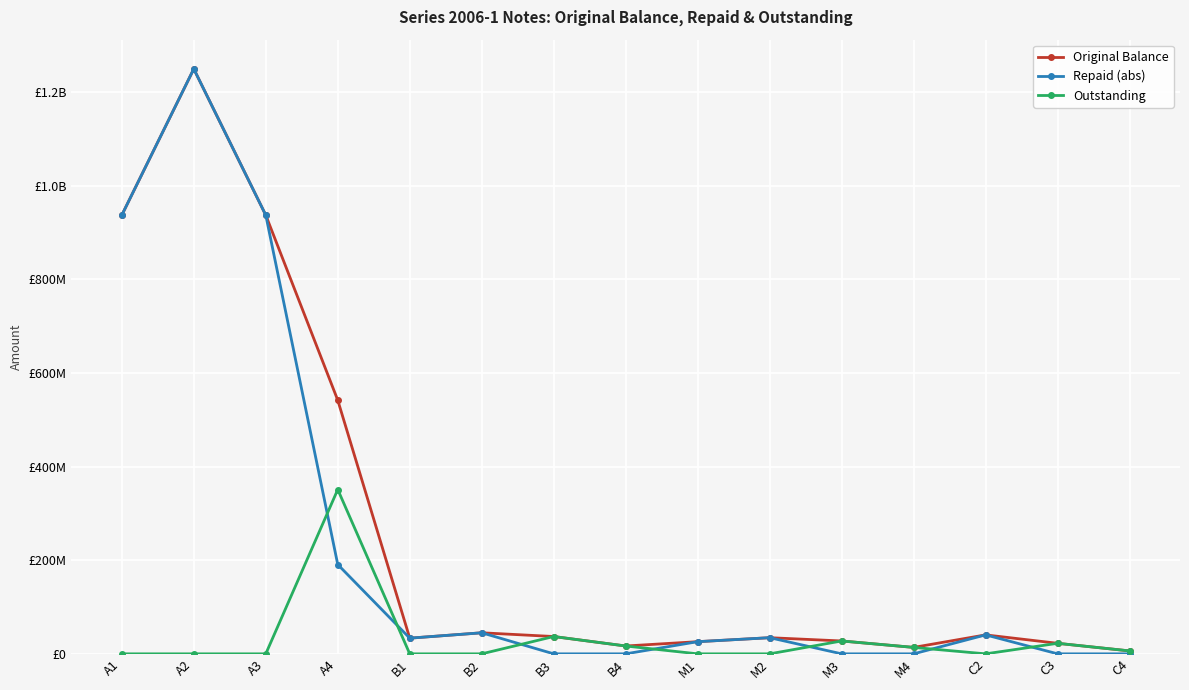

What are all the series names shown in the legend?

Original Balance, Repaid (abs), Outstanding